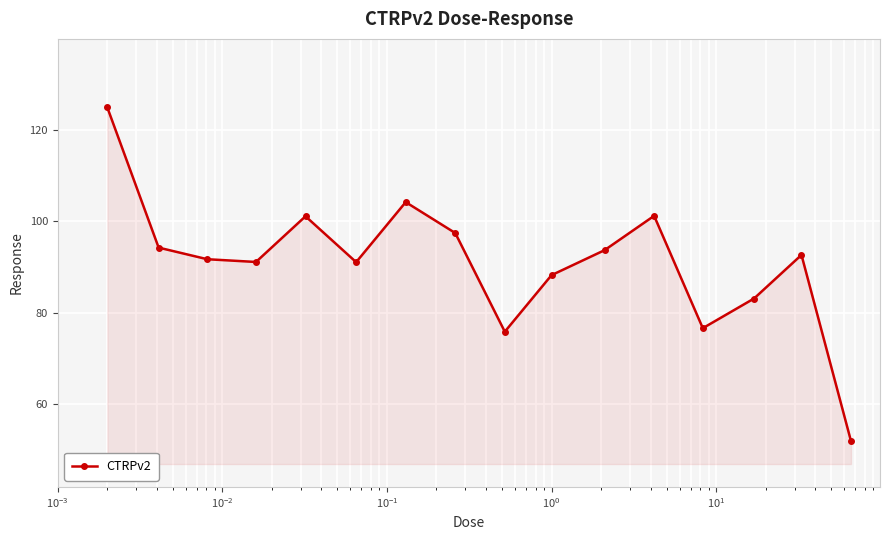

What is the smallest value displayed?

51.9